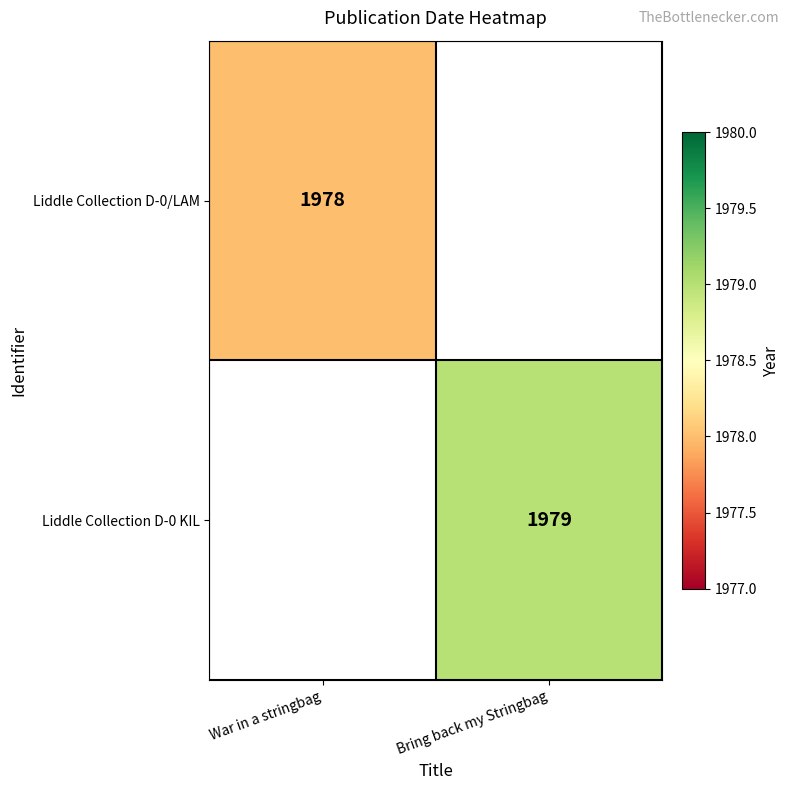

True or false: Liddle Collection D-0/LAM has a value of 1978 at War in a stringbag.

True